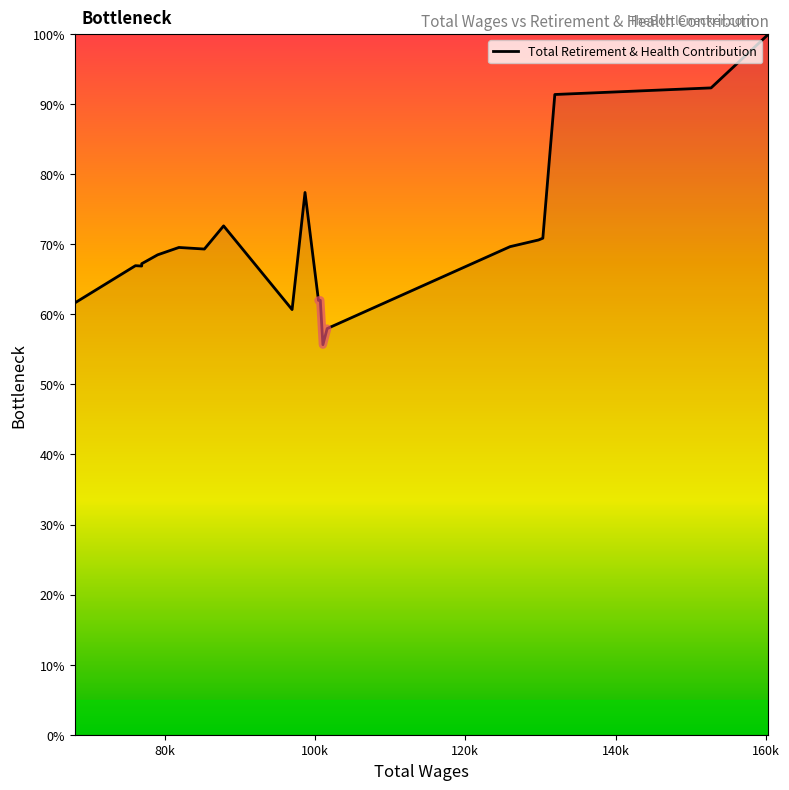

How many interior local peaks (higher than both neighbors) does the data have?

5